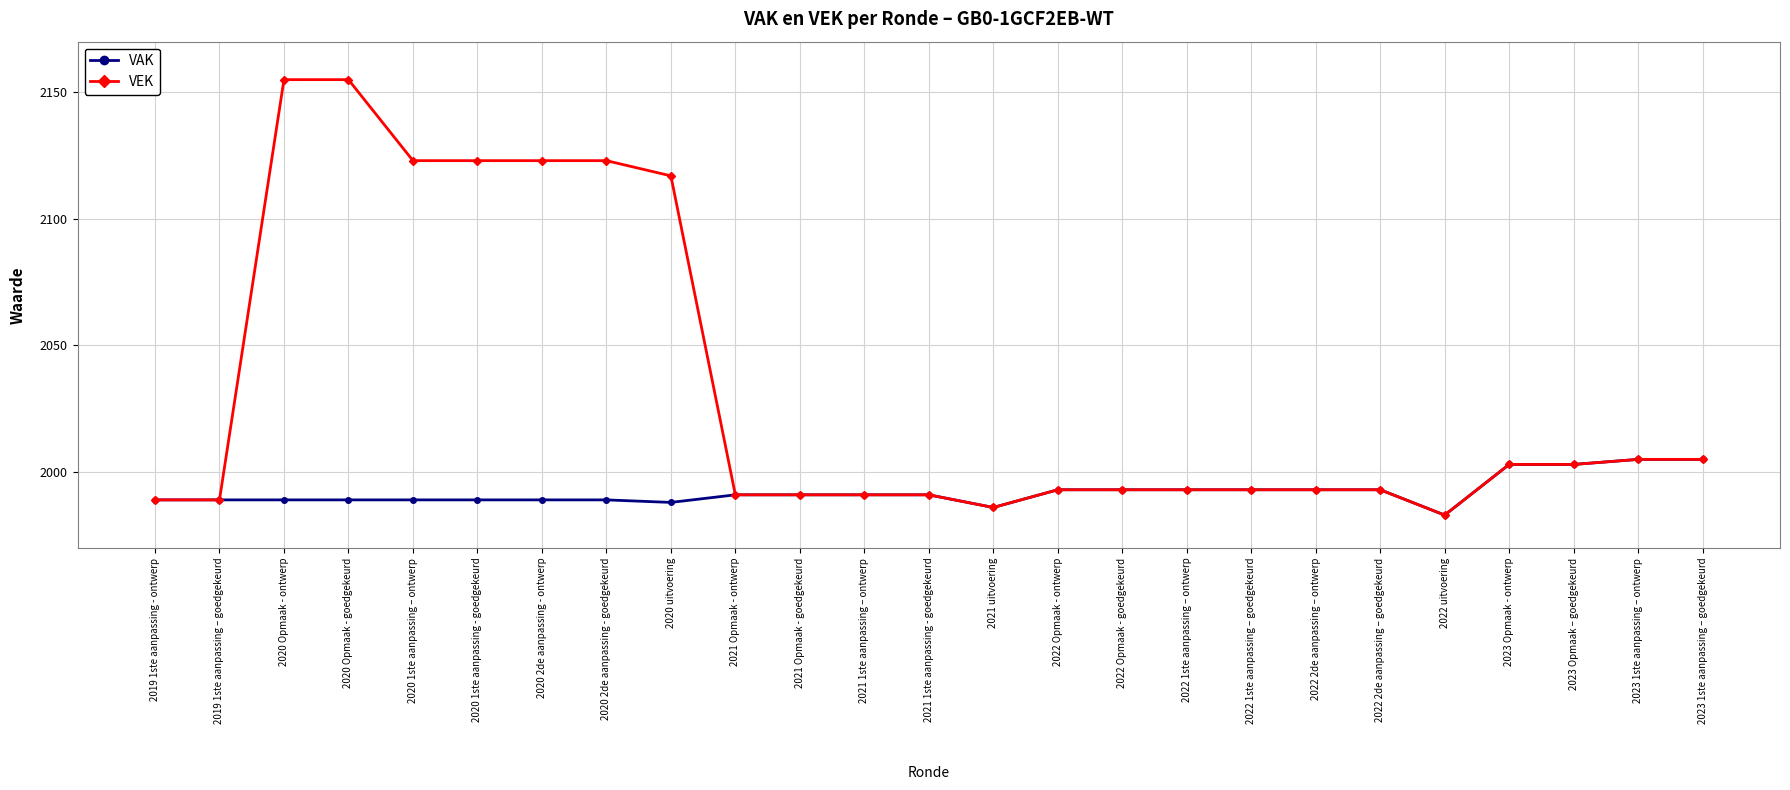

True or false: VAK has a value of 3306 at 2019 1ste aanpassing - ontwerp.

False